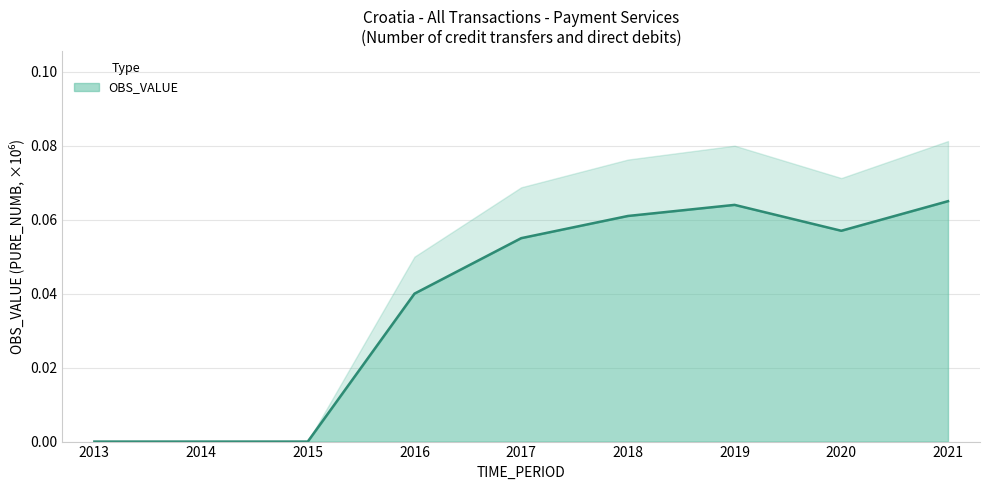

How many points are lower than both their immediate neighbors (excluding endpoints)?

1